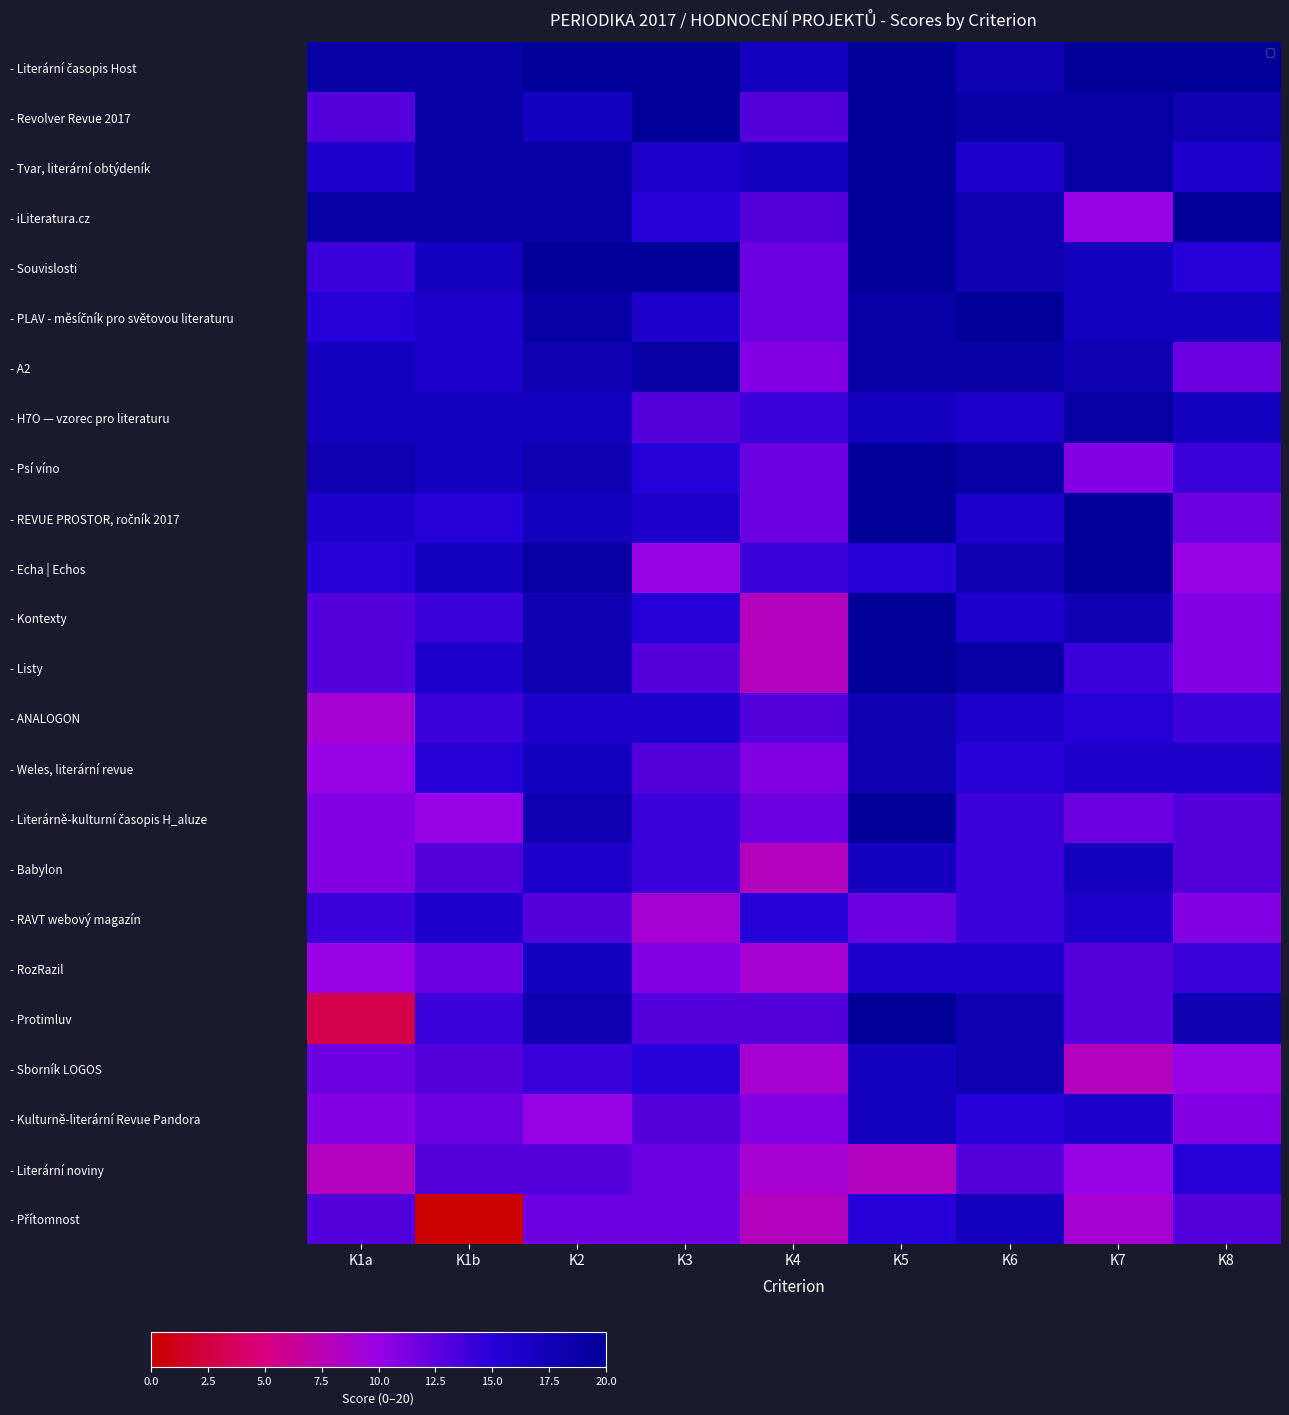

How many categories are shown in the chart?

9